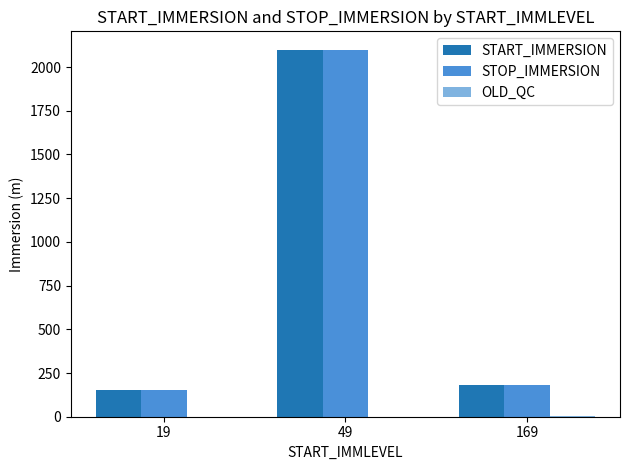

At which category is the sum across all series the highest?

49